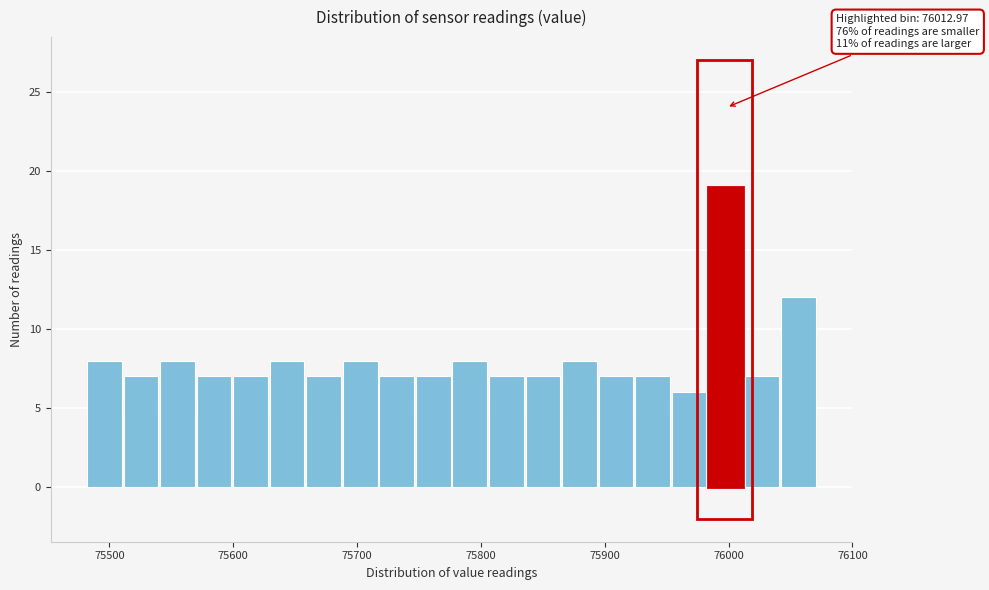

Around what value on the x-axis is the tallest bar? Give the approximate position of its centre, as read against the axis.

76000